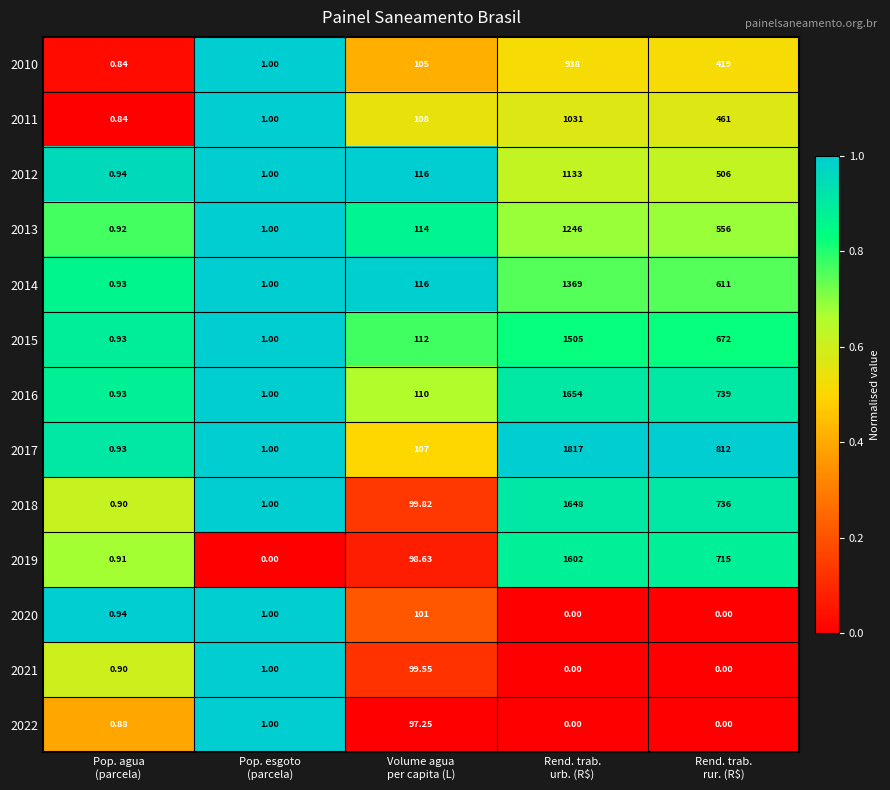

Between Rend. trab.
urb. (R$) and Rend. trab.
rur. (R$), which series saw the biggest shift?

2017